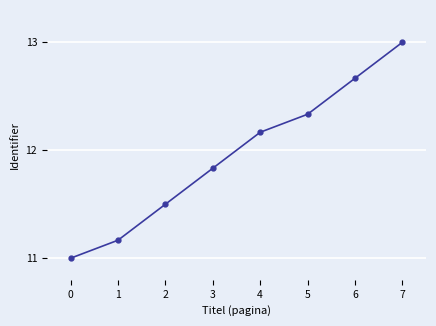

True or false: the data has more than 2 interior local peaks.

False